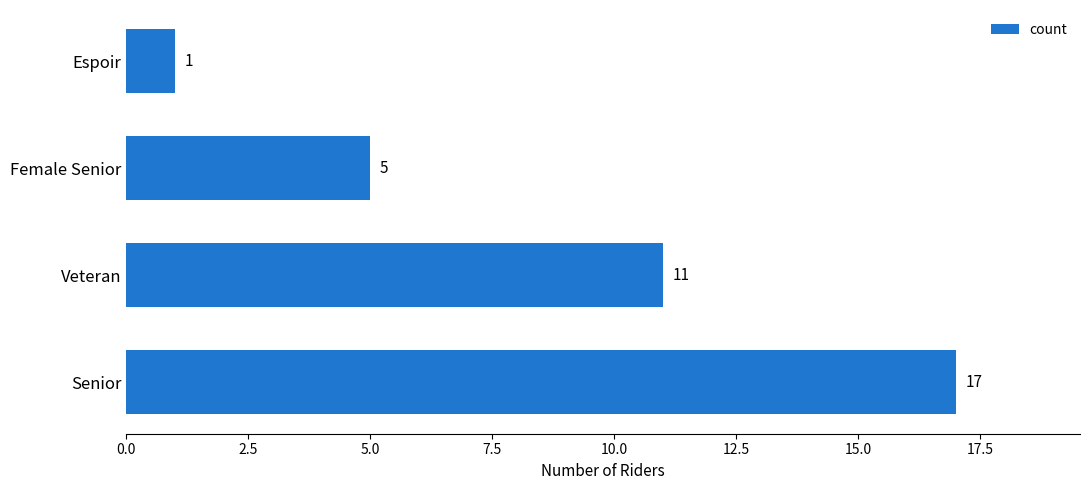

Rank the categories by value from lowest to highest.

Espoir, Female Senior, Veteran, Senior